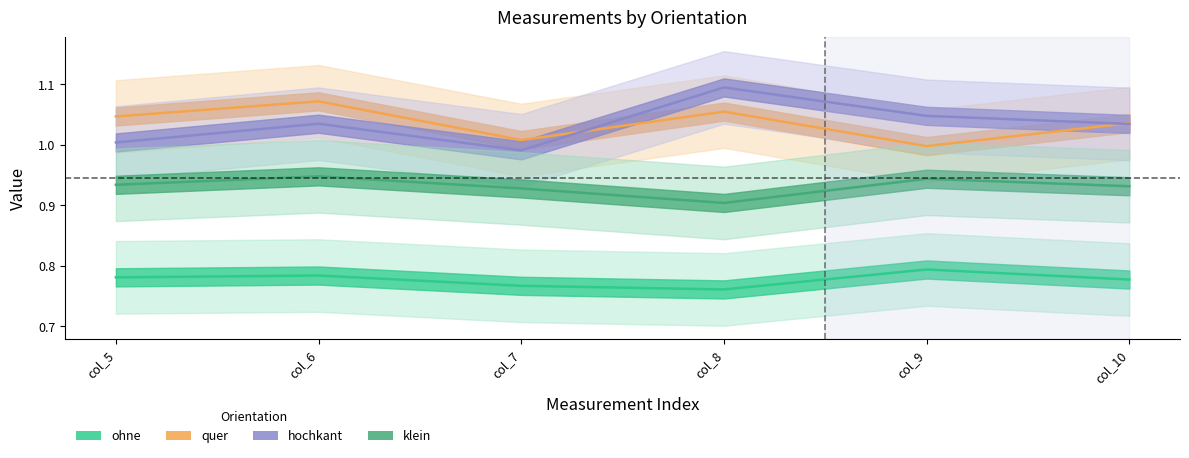

True or false: ohne and quer cross at least once.

False